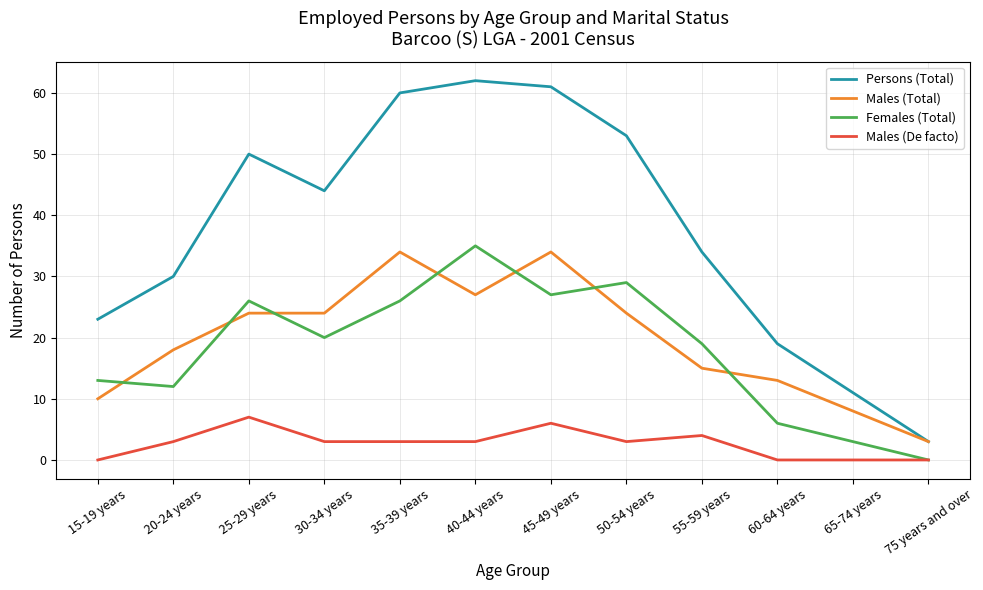

Reading left to right, what are all the values shown in this chart?

Persons (Total): 15-19 years=23	20-24 years=30	25-29 years=50	30-34 years=44	35-39 years=60	40-44 years=62	45-49 years=61	50-54 years=53	55-59 years=34	60-64 years=19	65-74 years=11	75 years and over=3
Males (Total): 15-19 years=10	20-24 years=18	25-29 years=24	30-34 years=24	35-39 years=34	40-44 years=27	45-49 years=34	50-54 years=24	55-59 years=15	60-64 years=13	65-74 years=8	75 years and over=3
Females (Total): 15-19 years=13	20-24 years=12	25-29 years=26	30-34 years=20	35-39 years=26	40-44 years=35	45-49 years=27	50-54 years=29	55-59 years=19	60-64 years=6	65-74 years=3	75 years and over=0
Males (De facto): 15-19 years=0	20-24 years=3	25-29 years=7	30-34 years=3	35-39 years=3	40-44 years=3	45-49 years=6	50-54 years=3	55-59 years=4	60-64 years=0	65-74 years=0	75 years and over=0